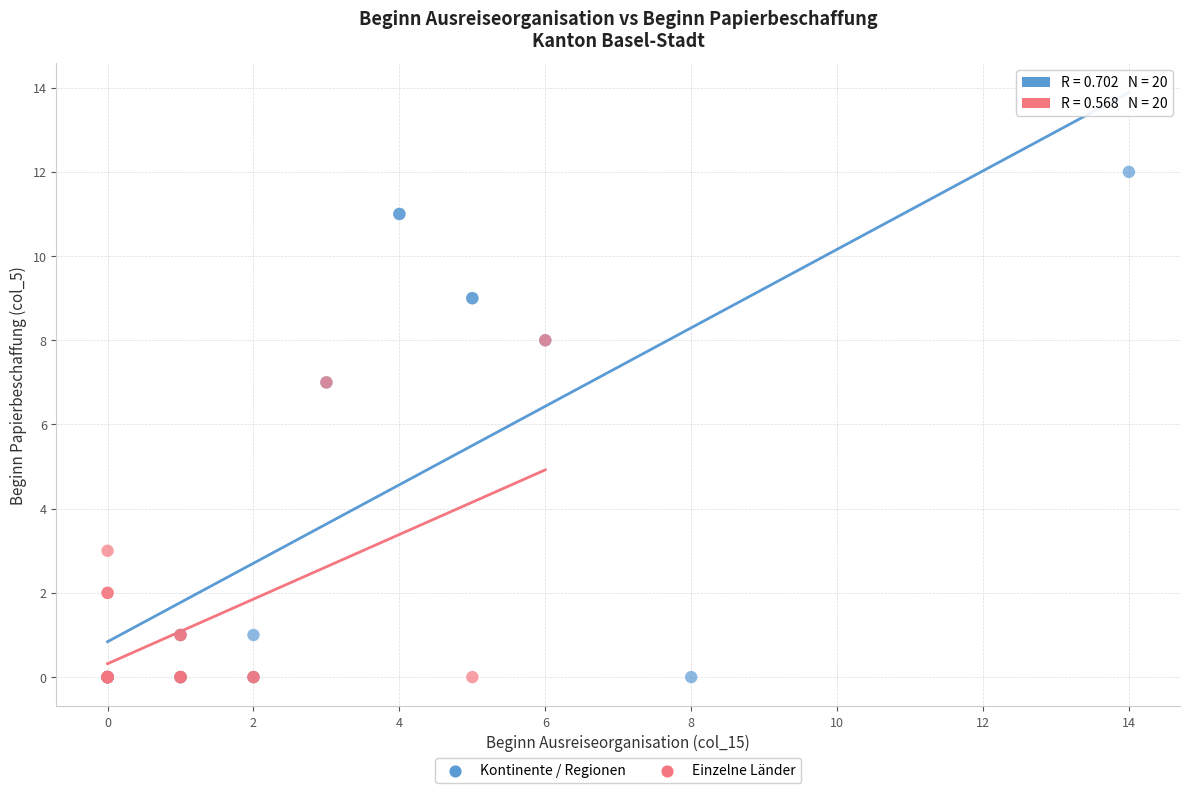

What are all the series names shown in the legend?

Kontinente / Regionen, Einzelne Länder